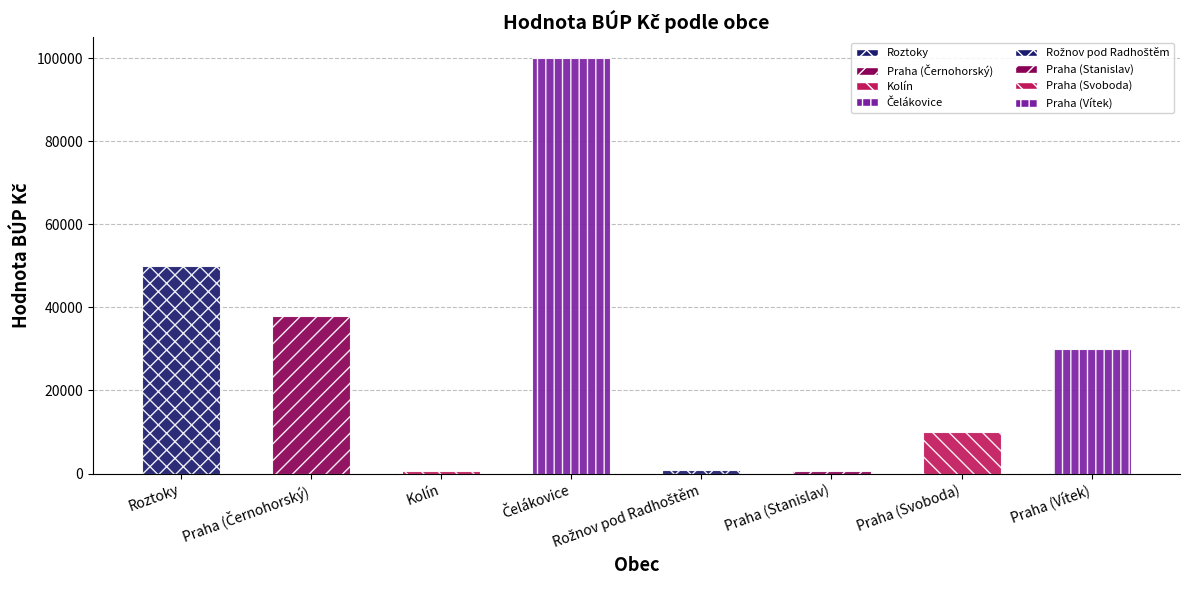

Is it true that the value at Rožnov pod Radhoštěm is 1195?

False